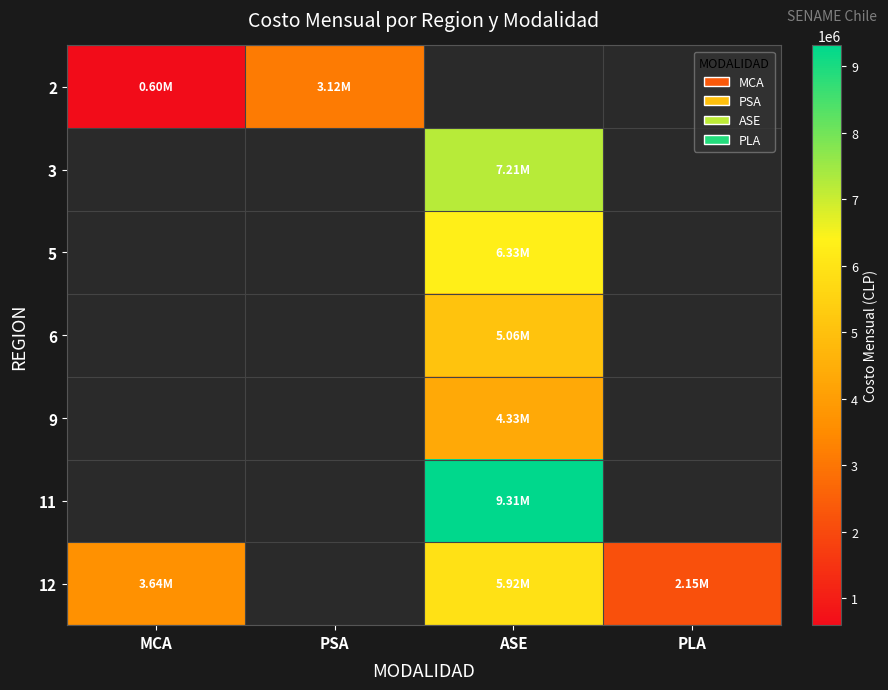

At which label does 2 reach its peak?

PSA